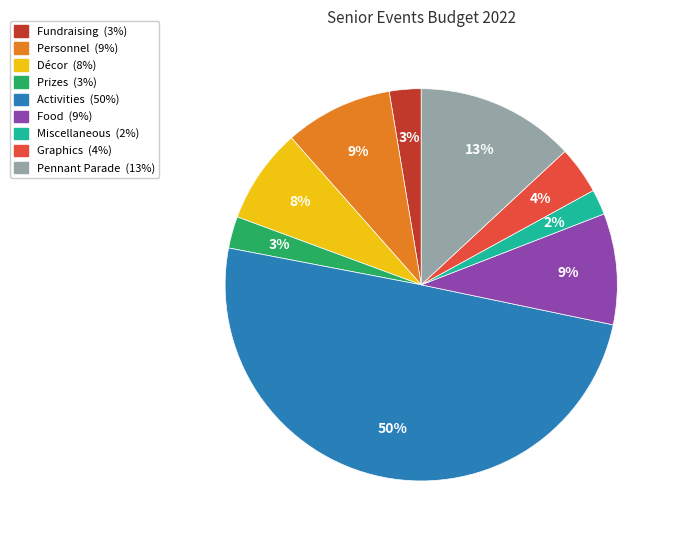

Is the sum of Prizes and Pennant Parade greater than half?

No